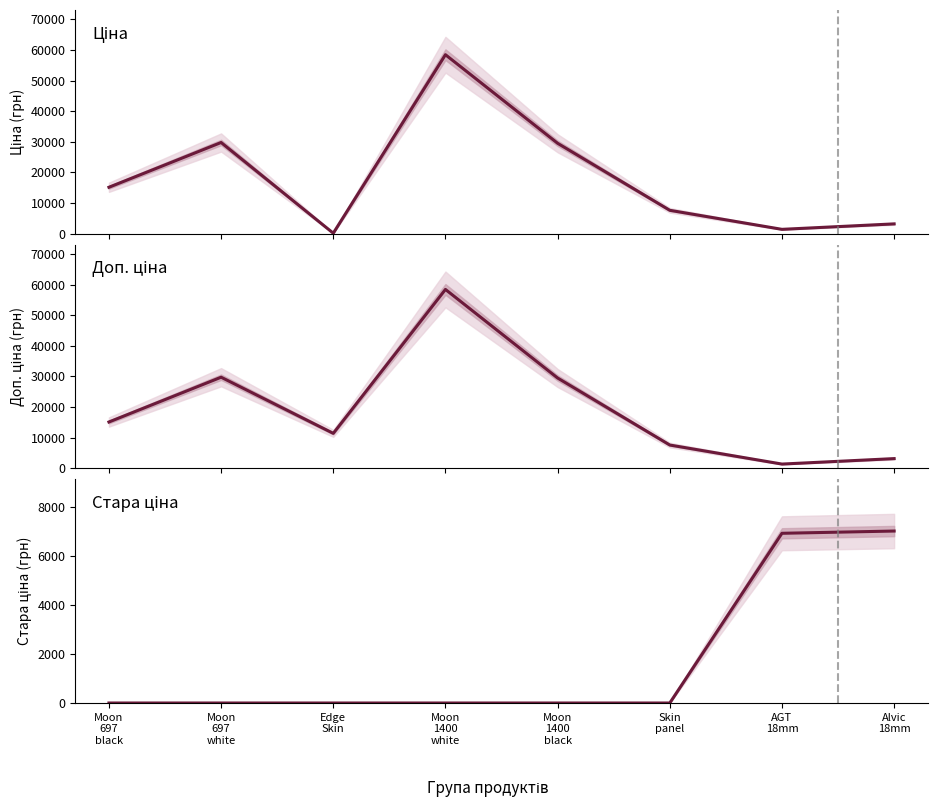

At which category does the chart reach its peak across all series?

Moon
1400
white